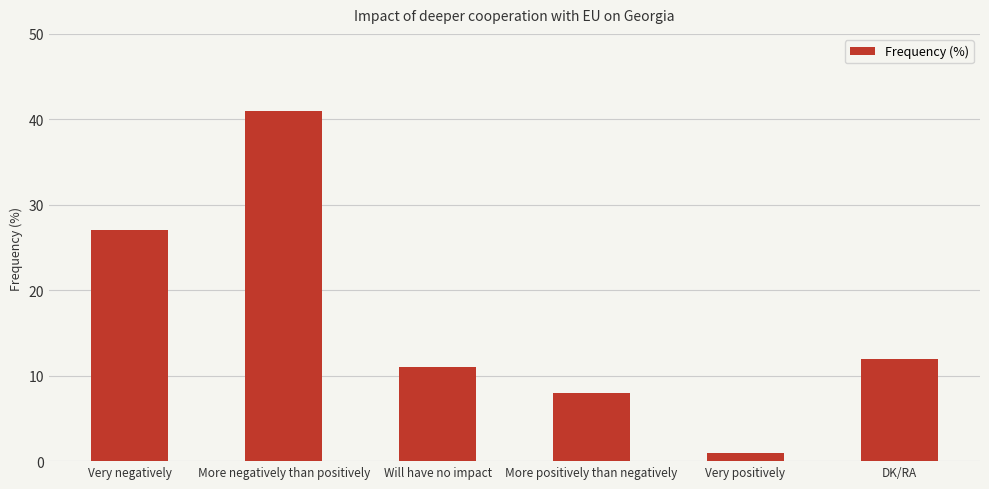

What is the value of the 6th bar from the left?

12